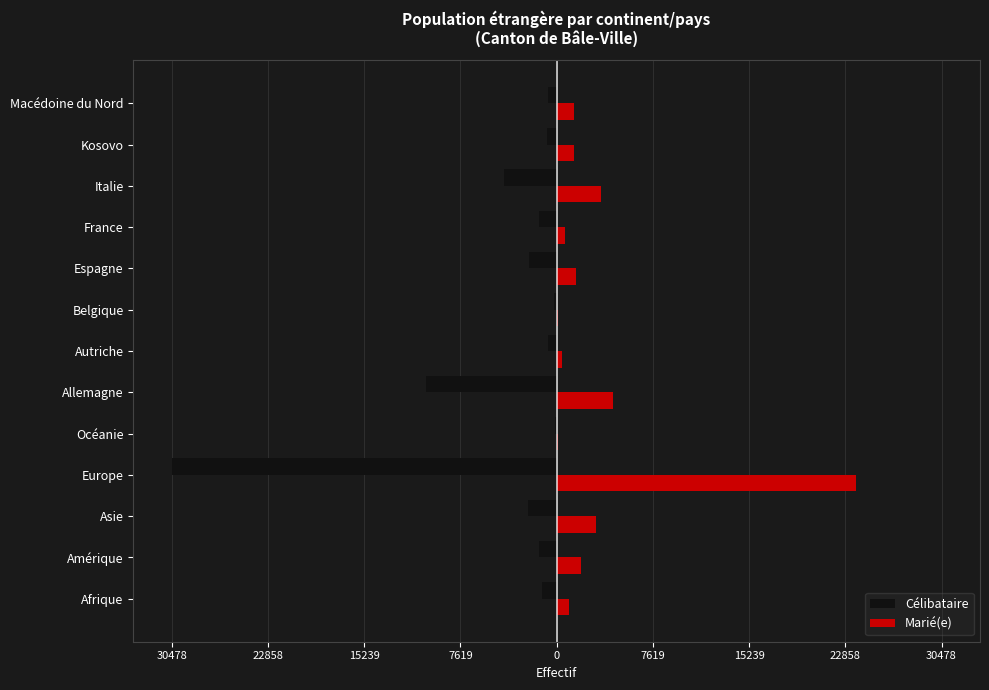

What are all the series names shown in the legend?

Célibataire, Marié(e)